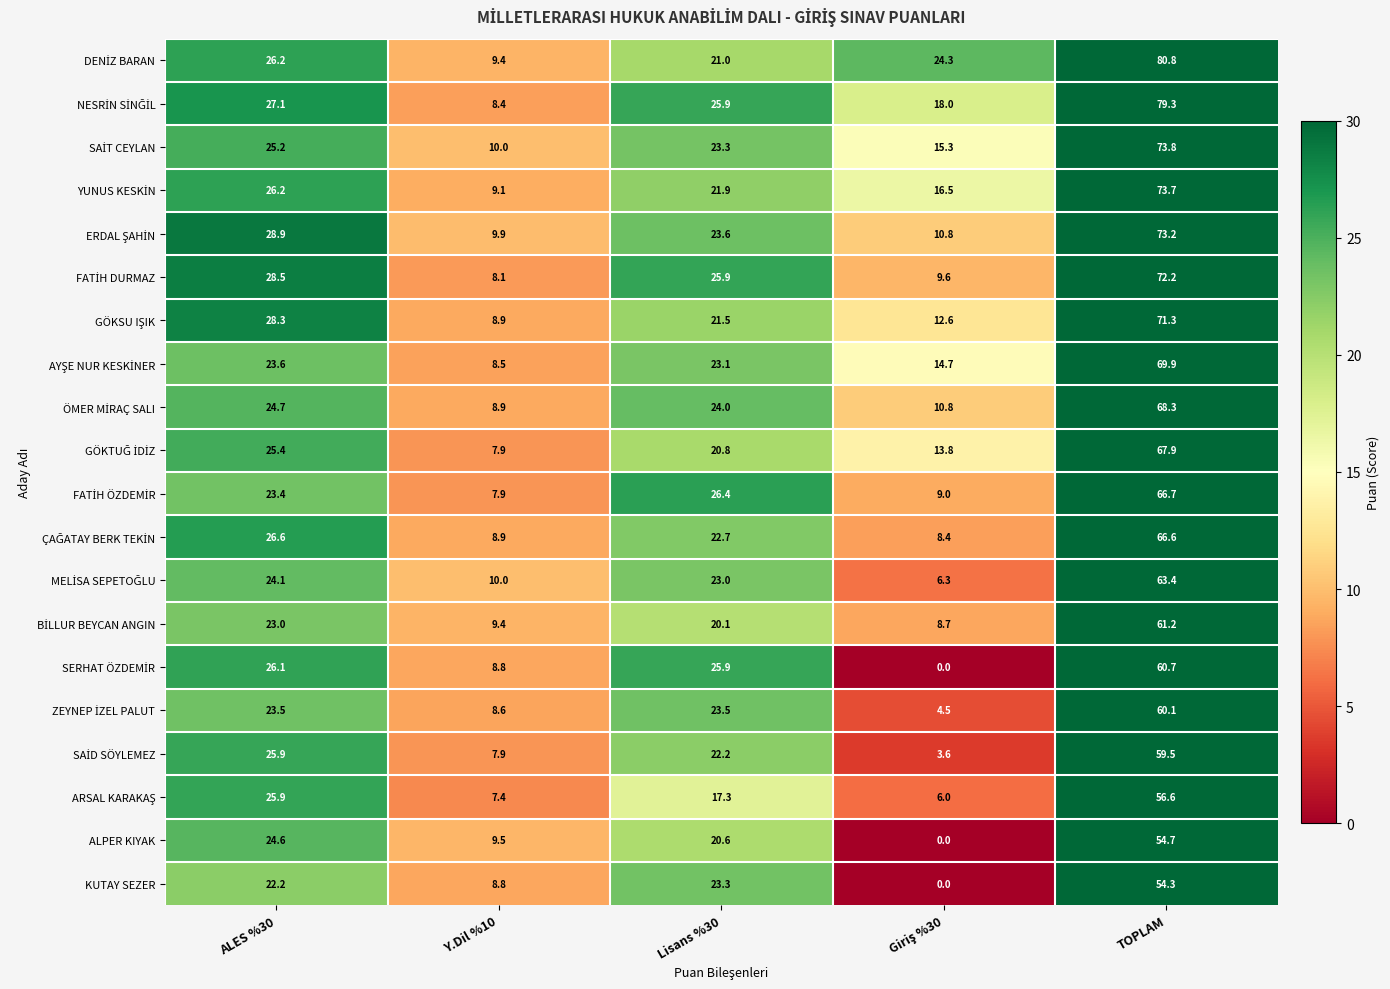

True or false: KUTAY SEZER has a value of 54.3 at TOPLAM.

True